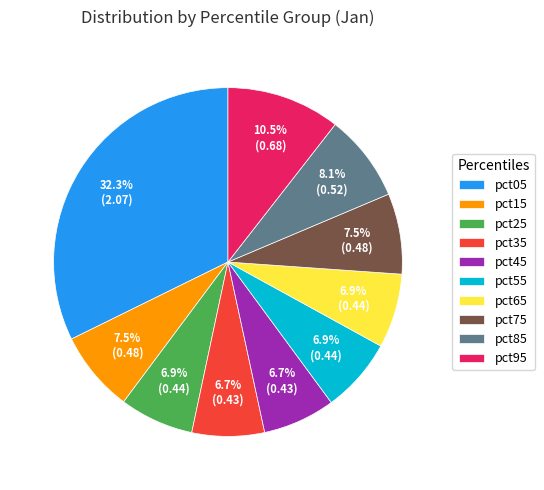

Which slice is the largest?

pct05